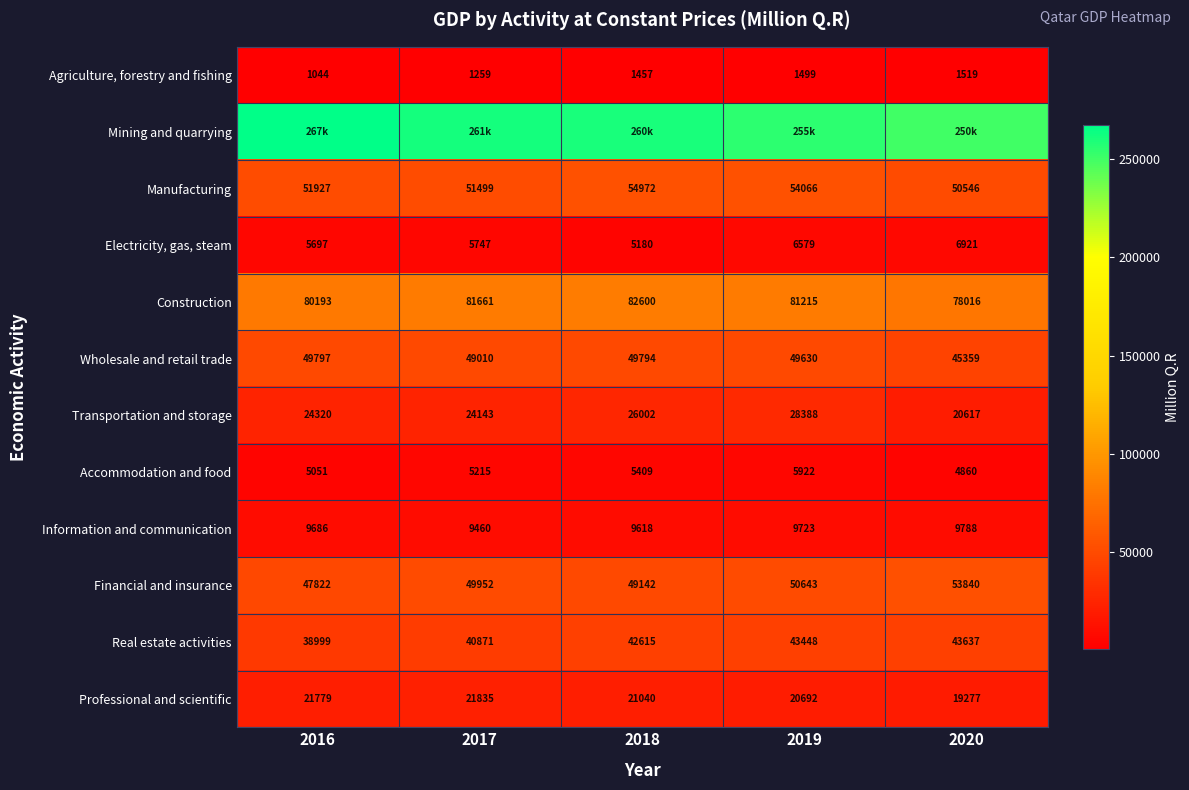

Where is Transportation and storage nearest to the value 24502?

2016